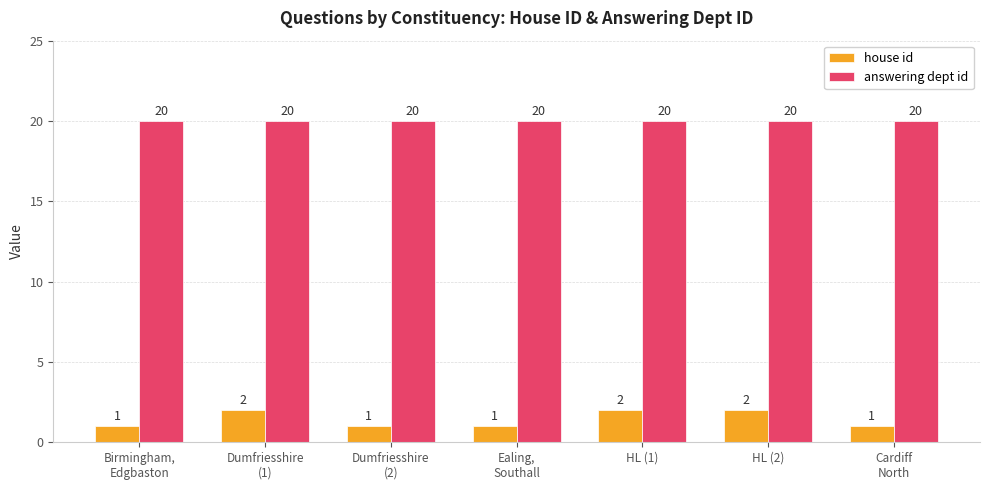

How many groups of bars are there?

7